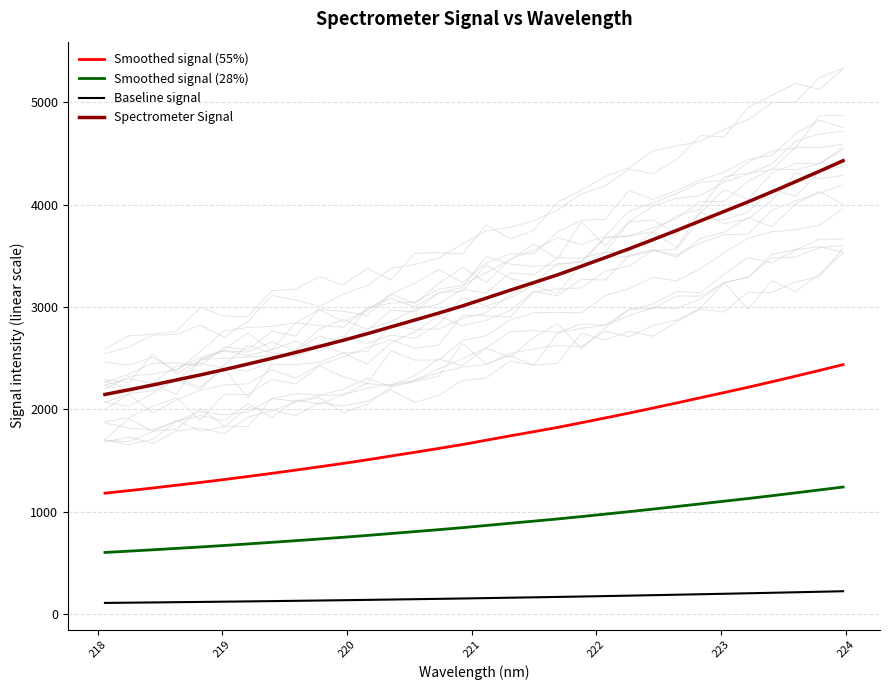

How many data points does each series have?

32